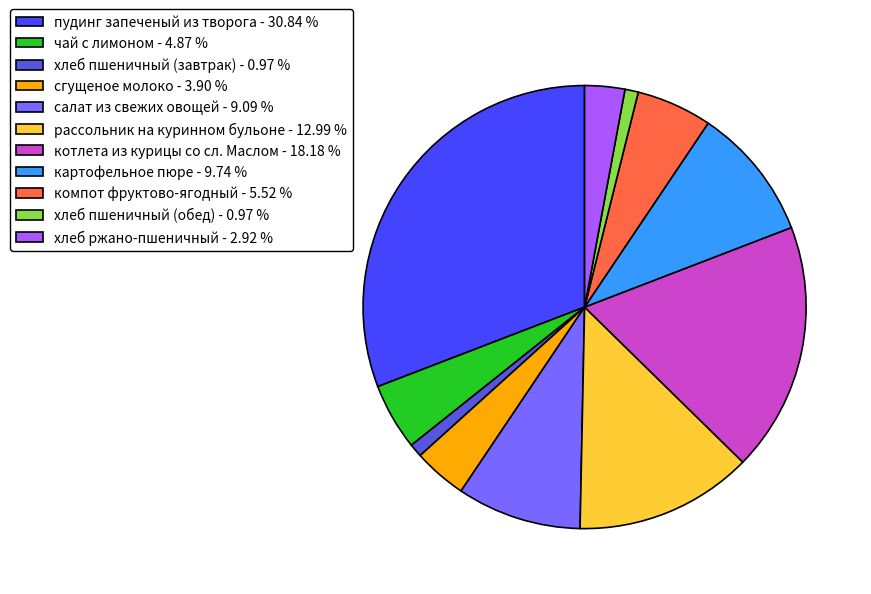

Which category has the biggest portion of the pie?

пудинг запеченый из творога